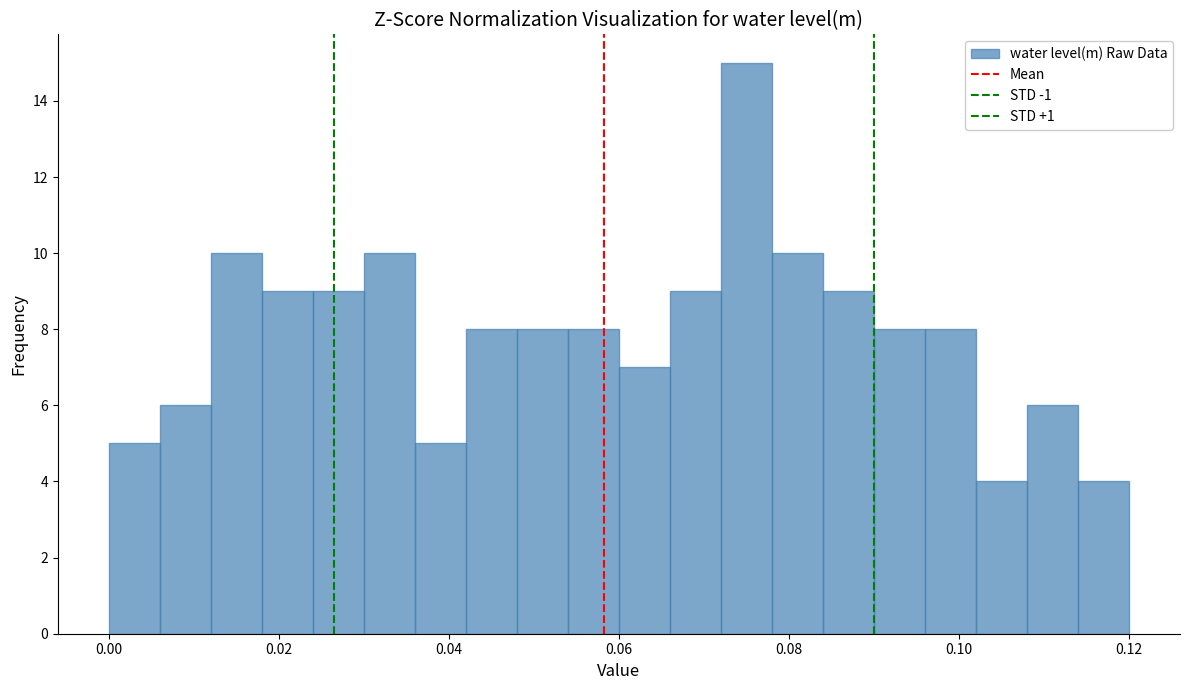

Read against the x-axis, roughly where is the centre of the tallest bar?

0.076